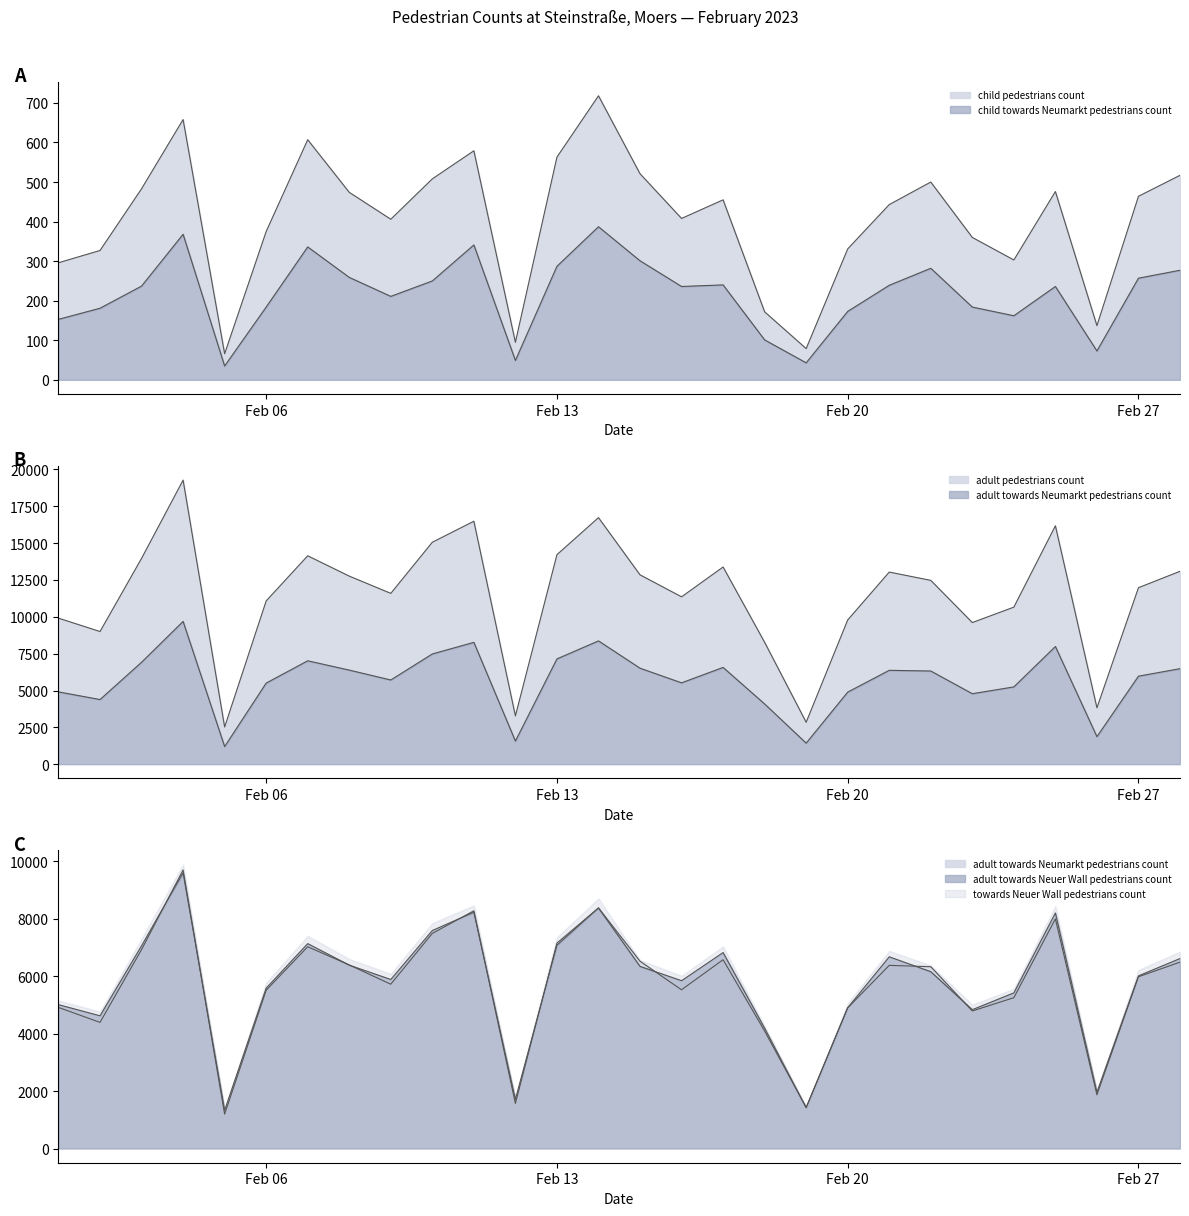

True or false: adult pedestrians count and adult towards Neumarkt pedestrians count intersect in this chart.

False